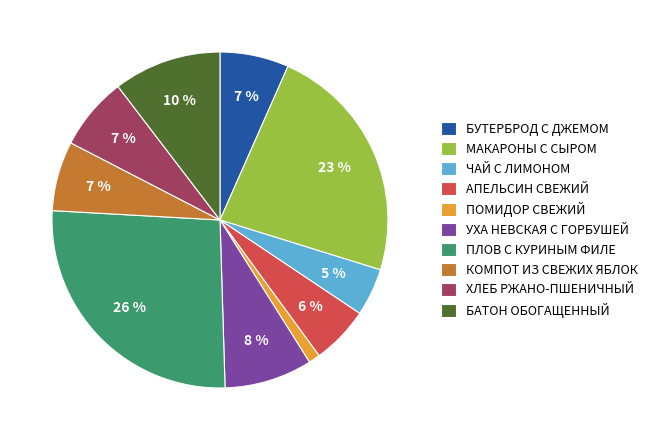

Is there a majority slice in this chart?

No